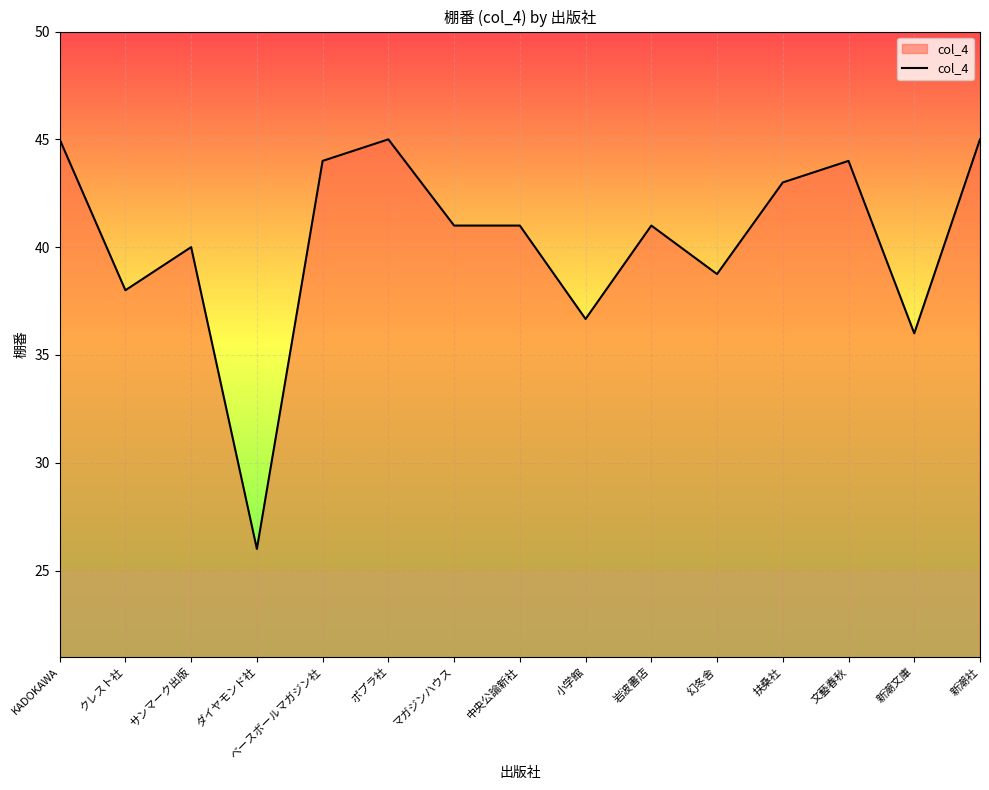

At which category does the data reach its first local peak?

サンマーク出版